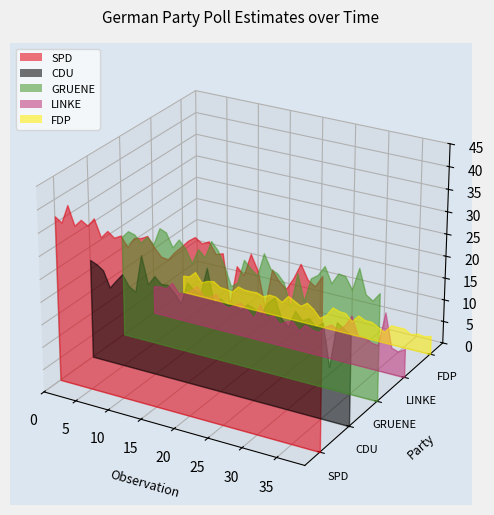

Reading left to right, list all the values displayed in this chart.

SPD: 36.4	35.4	39.5	35.4	37.0	36.1	38.0	34.3	36.0	34.9	35.7	33.6	35.9	36.2	37.0	34.9	33.3	33.1	35.0	36.5	38.1	39.2	38.2	39.0	36.7	37.2	26.6	35.2	33.7	38.5	35.3	28.1	36.3	34.2	33.0	35.6	38.9	36.0	35.0	37.5
CDU: 22.1	21.5	20.5	17.0	18.9	20.7	18.4	17.5	26.0	19.9	22.1	20.7	20.9	19.5	17.5	22.5	21.2	20.8	26.8	19.5	20.8	19.8	20.2	19.4	21.0	20.5	19.6	22.5	24.0	19.8	18.4	22.2	20.5	21.4	19.8	21.2	11.9	22.0	21.0	20.0
GRUENE: 22.6	24.2	23.8	22.3	24.0	22.6	26.6	26.0	23.0	25.1	23.4	20.5	24.0	22.5	26.5	24.8	21.6	17.5	18.6	24.1	22.5	21.3	26.6	23.5	22.9	21.2	16.1	24.0	18.2	23.6	24.7	27.0	23.6	26.1	25.9	23.3	28.4	23.0	22.0	24.0
LINKE: 6.3	6.6	6.5	8.2	6.2	6.3	7.6	8.9	7.0	7.0	8.2	6.2	5.7	6.8	7.5	6.2	4.8	8.3	5.8	6.6	4.9	5.9	6.3	4.6	6.2	5.5	5.3	6.9	7.8	7.0	8.4	11.0	6.7	6.7	6.0	5.8	13.6	6.0	5.5	6.5
FDP: 3.9	4.1	5.5	3.4	4.1	4.4	3.4	3.3	3.0	4.6	4.2	4.2	4.3	3.7	4.5	4.4	3.5	5.3	4.5	3.7	4.8	3.7	2.0	3.0	5.2	4.7	4.6	3.1	4.8	4.1	4.1	3.3	2.5	4.4	4.4	4.4	3.5	4.0	3.8	4.2